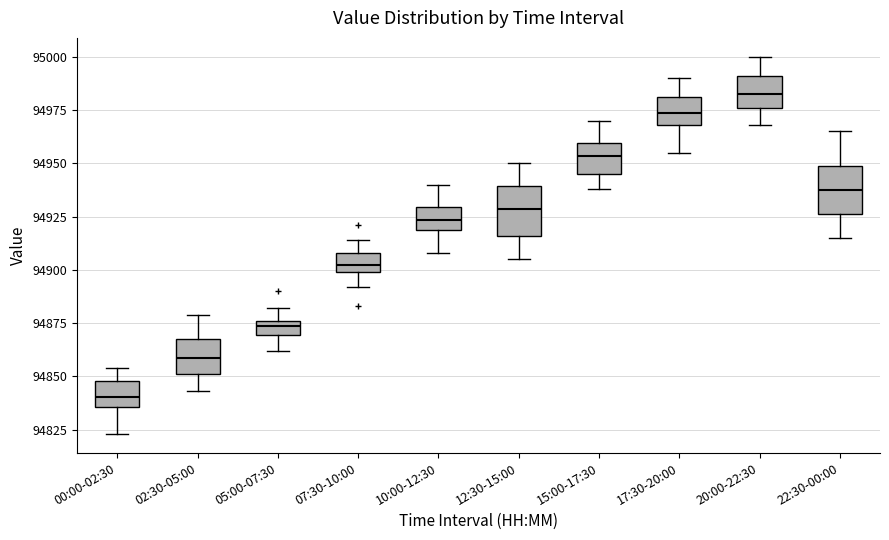

Which box has the lowest median line?

00:00-02:30